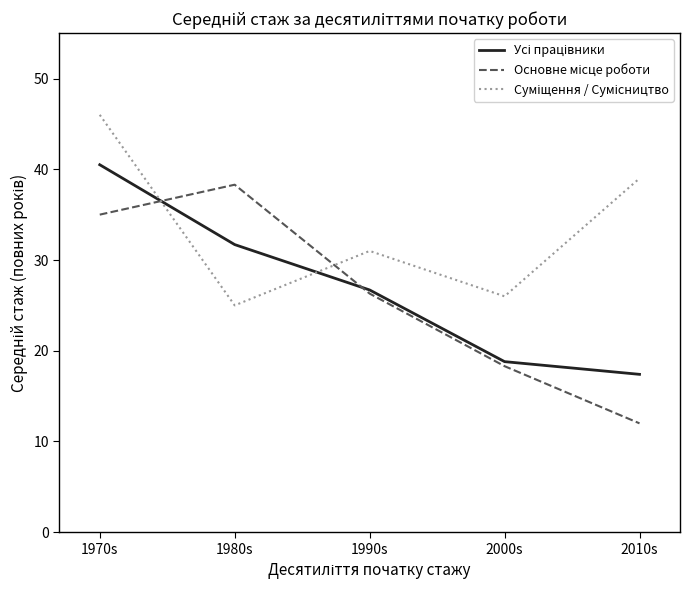

At which category is the sum across all series the highest?

1970s